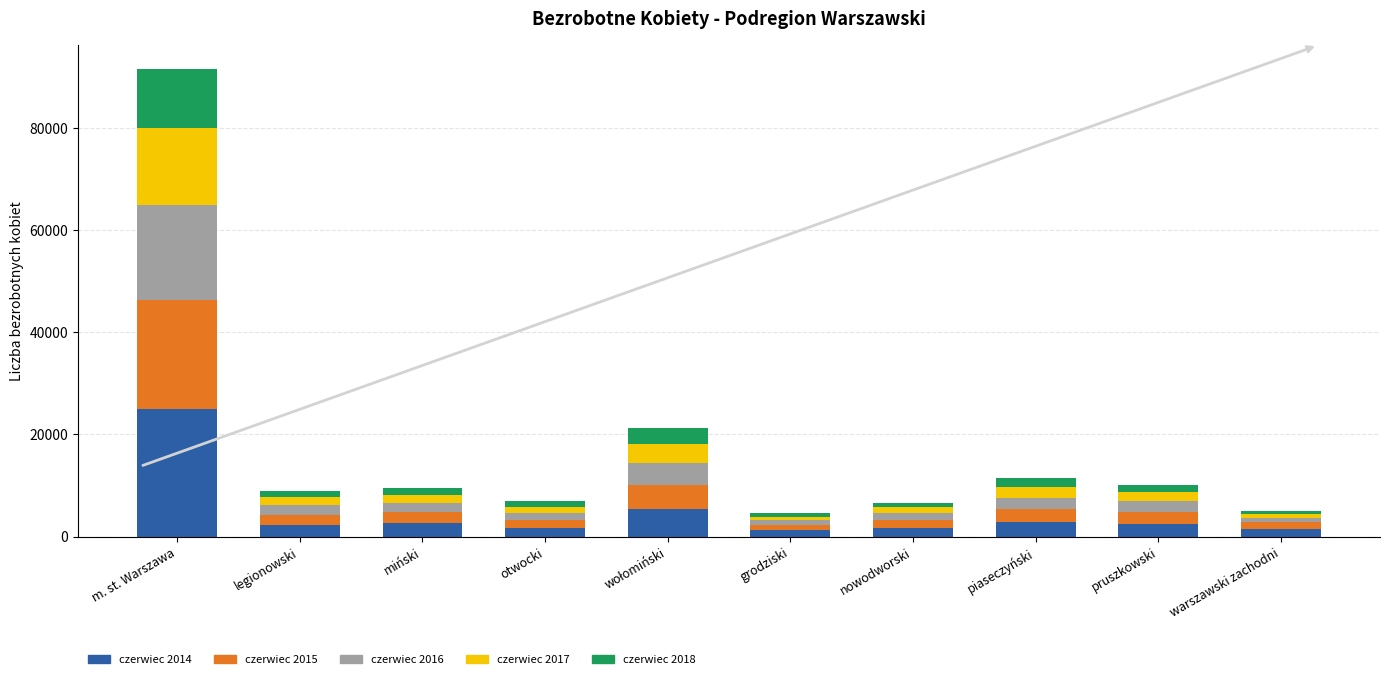

What is the total value across all series at m. st. Warszawa?

91583